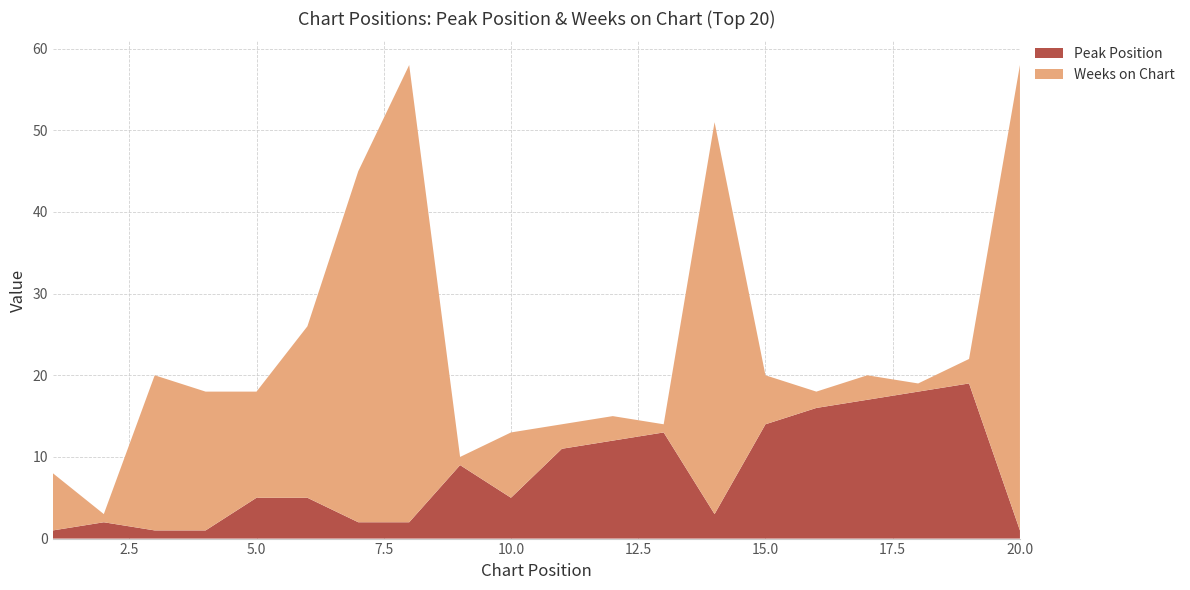

Reading left to right, list all the values displayed in this chart.

Peak Position: 1=1	2=2	3=1	4=1	5=5	6=5	7=2	8=2	9=9	10=5	11=11	12=12	13=13	14=3	15=14	16=16	17=17	18=18	19=19	20=1
Weeks on Chart: 1=7	2=1	3=19	4=17	5=13	6=21	7=43	8=56	9=1	10=8	11=3	12=3	13=1	14=48	15=6	16=2	17=3	18=1	19=3	20=57